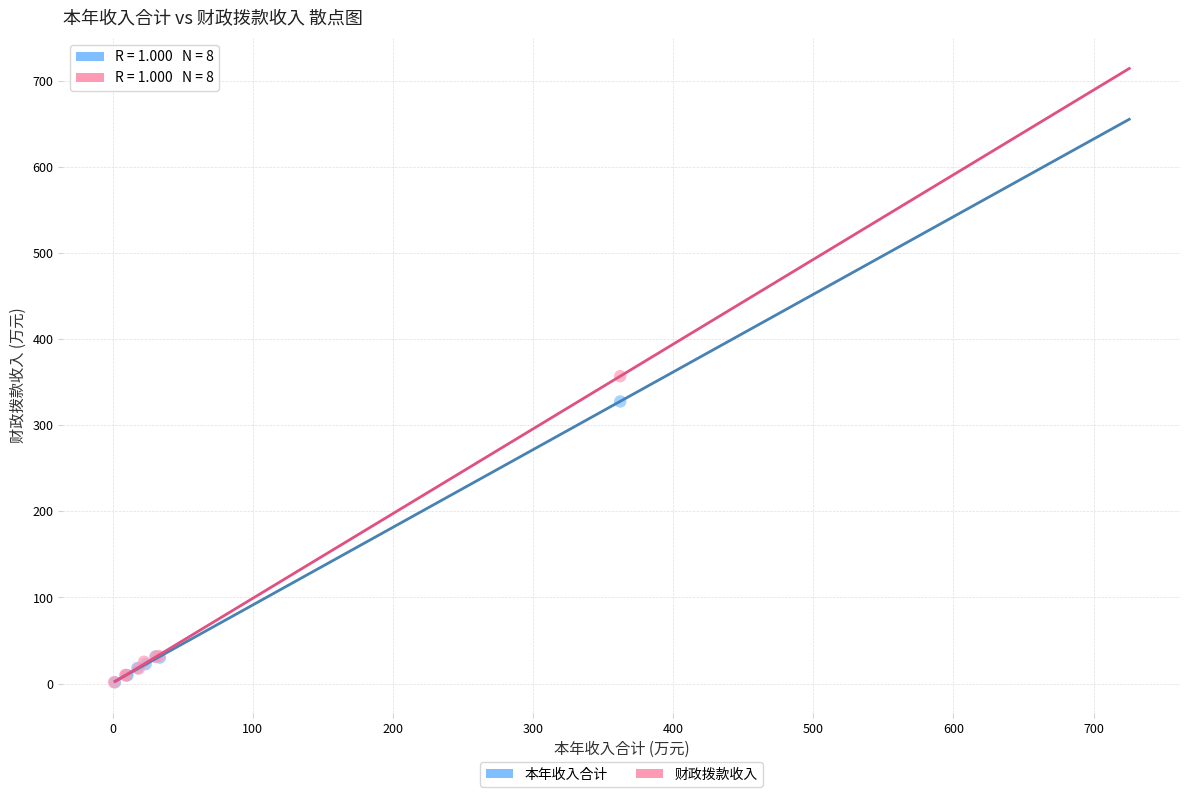

Which series has the largest Y range (max minus min)?

财政拨款收入